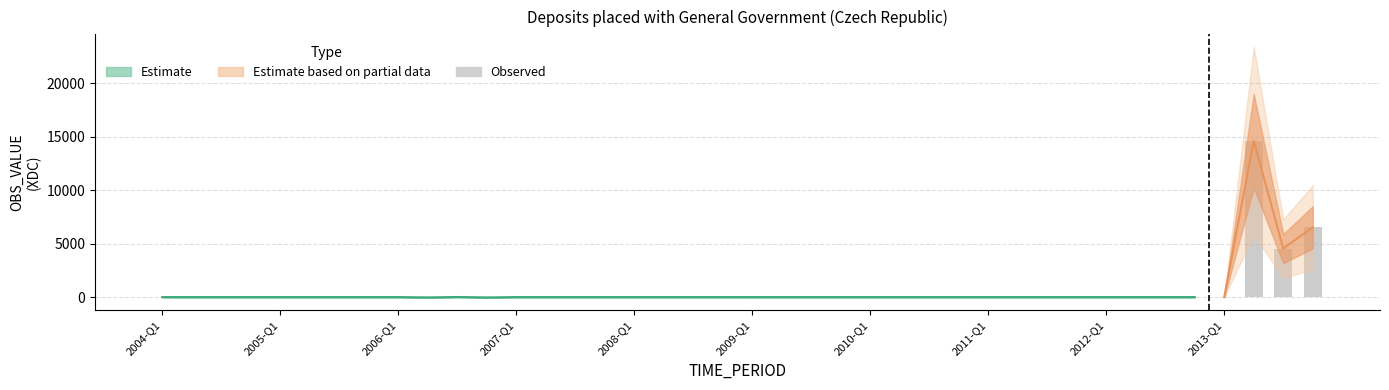

True or false: the data shows 0 at 2013-Q1.

True